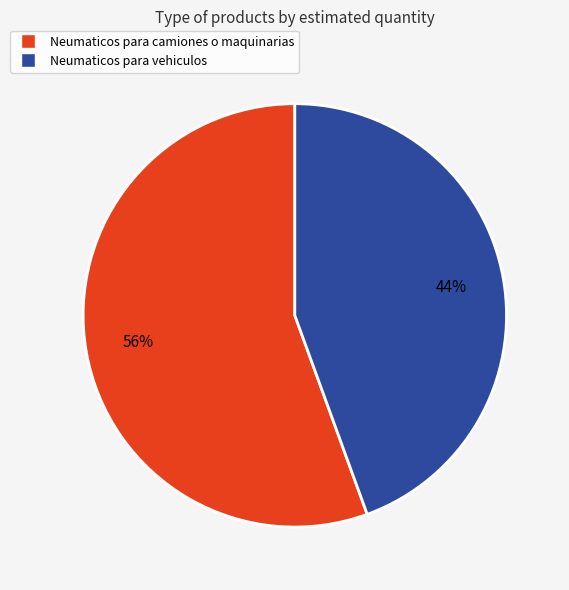

Do Neumaticos para vehiculos and Neumaticos para camiones o maquinarias together represent more than half of the pie?

Yes